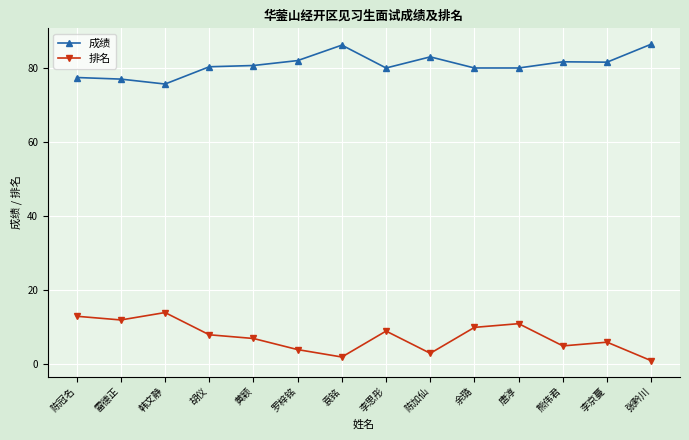

Rank the series by their maximum value, from lowest to highest.

排名, 成绩